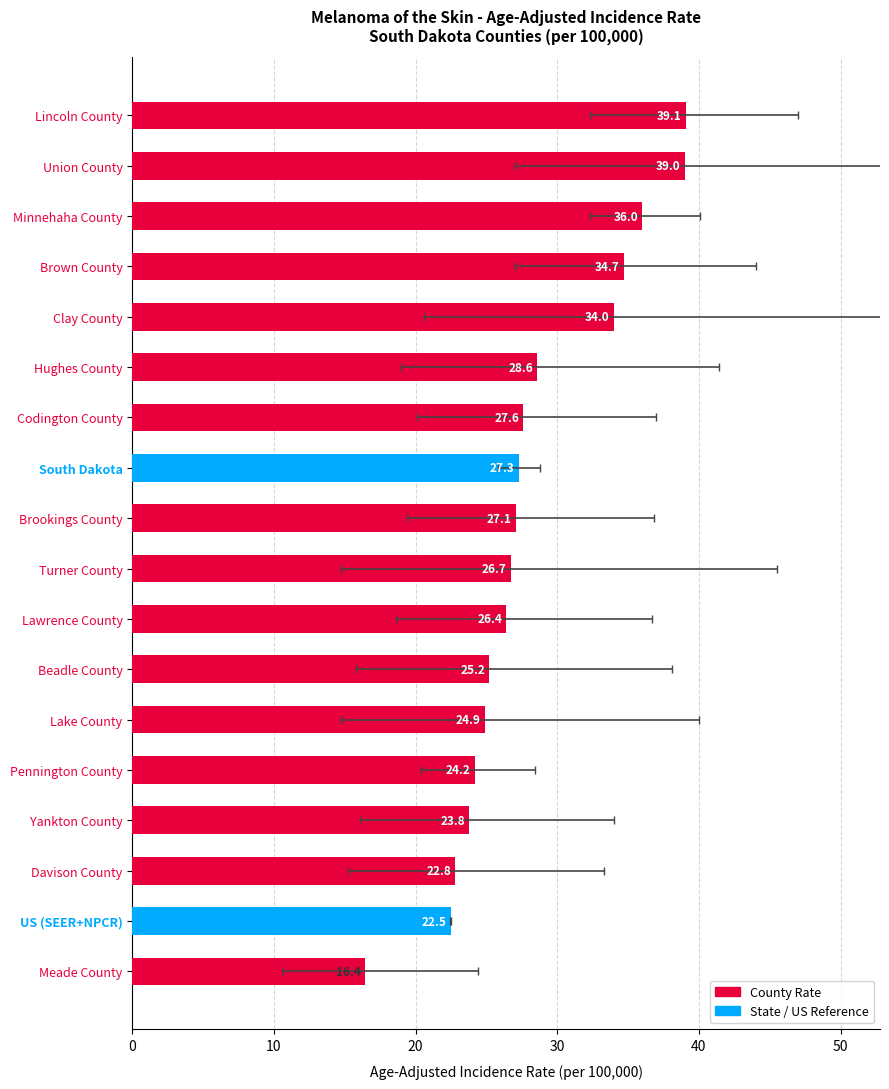

The chart shows a value of 39.0 at Union County. True or false?

True